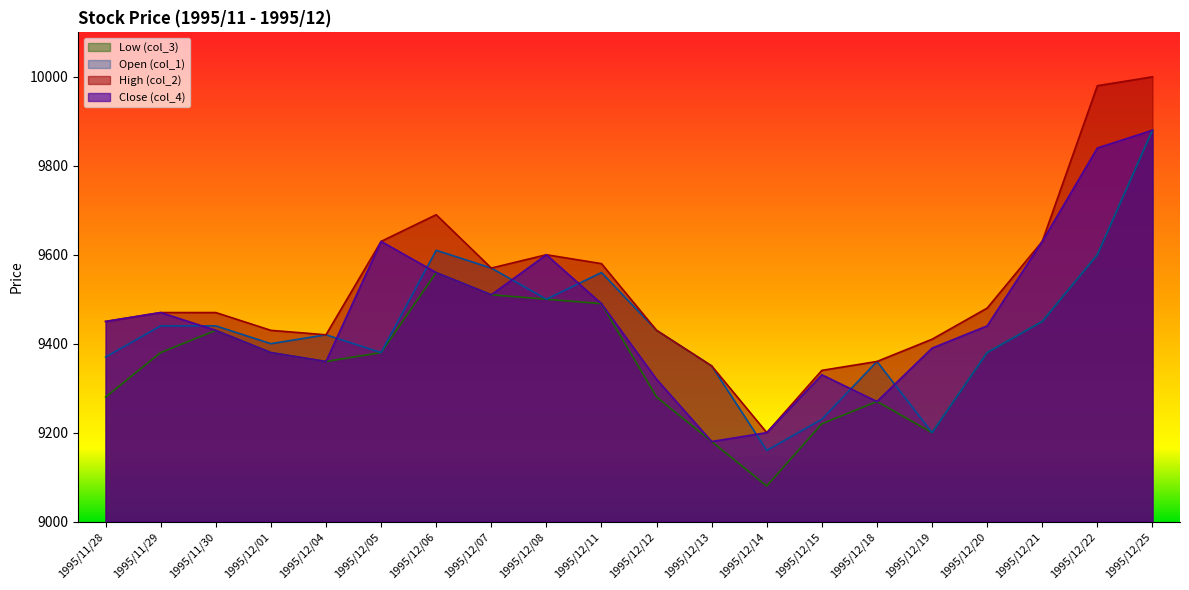

Which series changed the most between 1995/11/30 and 1995/12/25?

High (col_2)